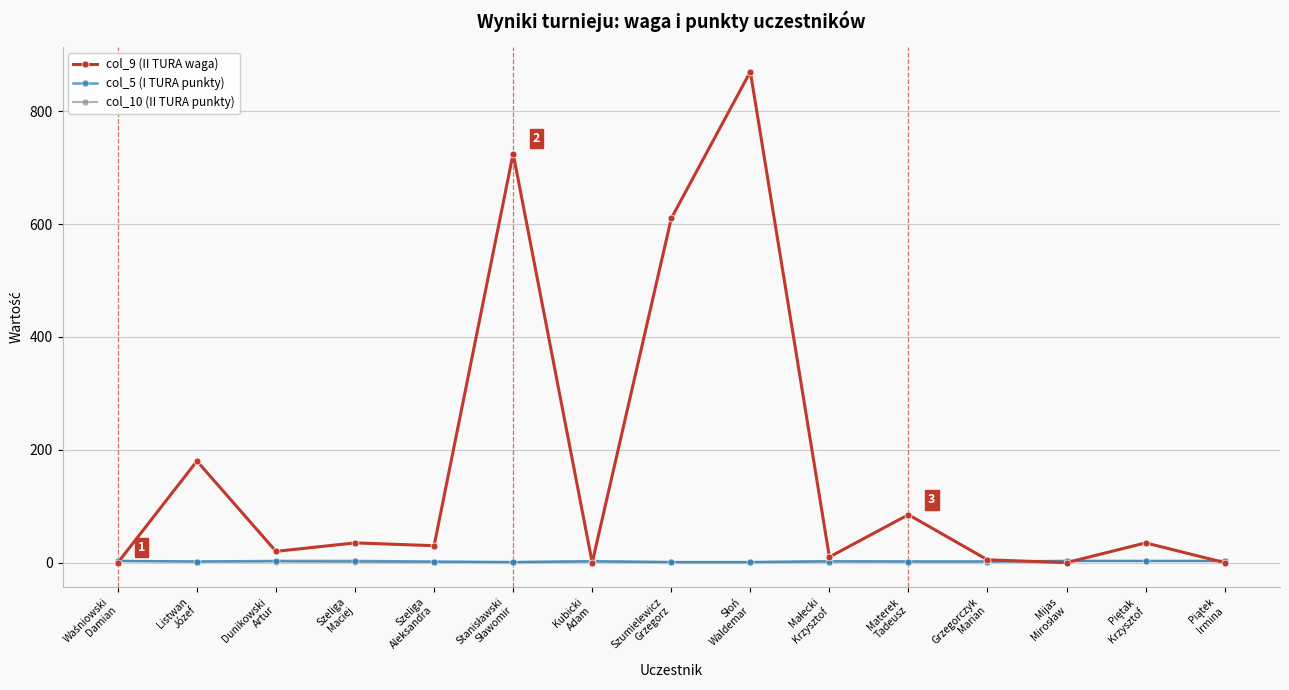

What is the difference between the col_9 (II TURA waga) values at Szeliga
Maciej and Grzegorczyk
Marian?

30